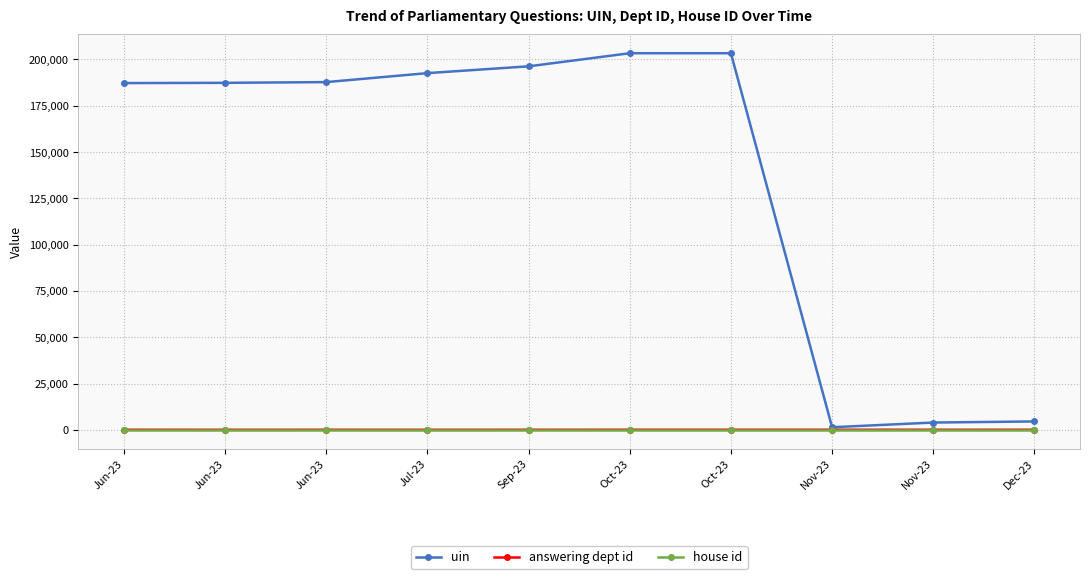

What is the value of the answering dept id point at the 1st from the left?

29